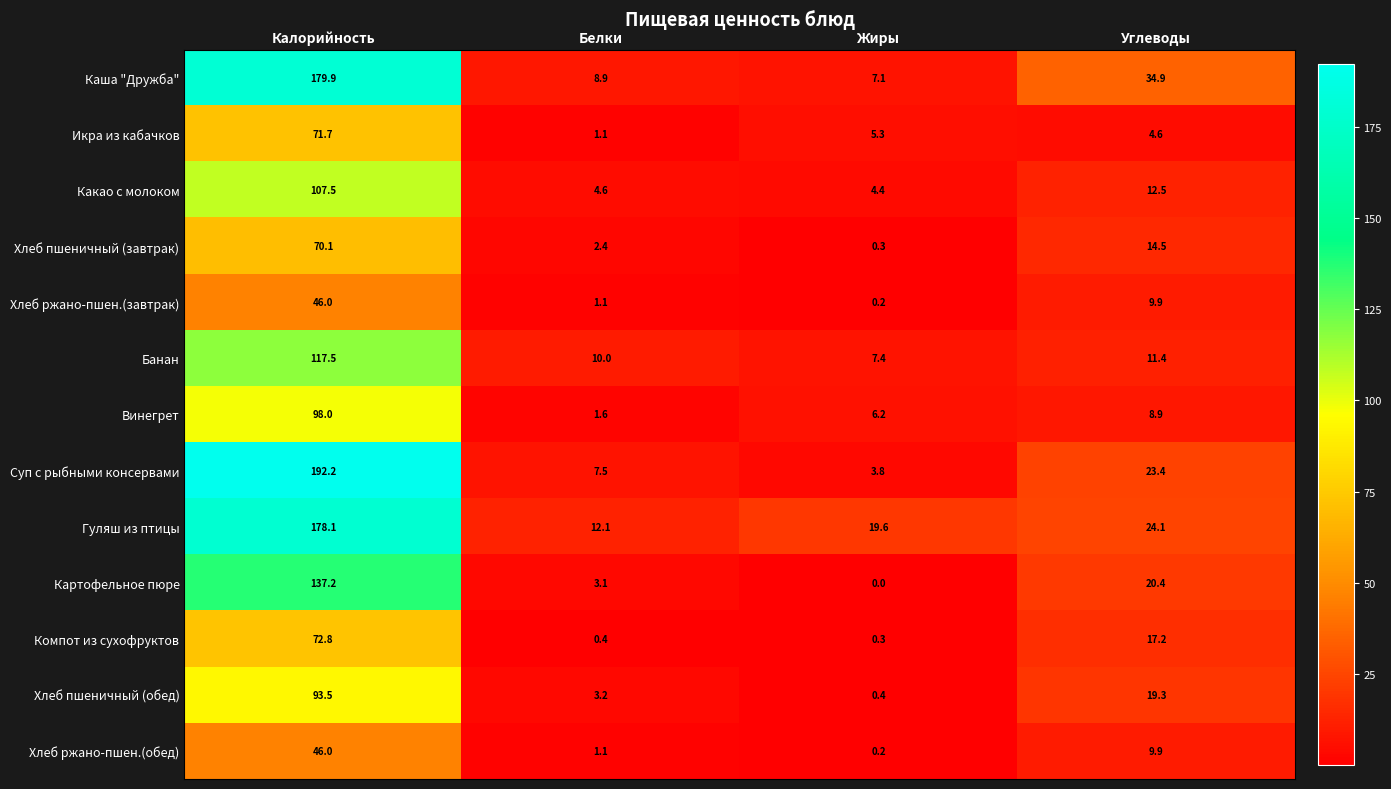

True or false: Какао с молоком has a value of 26.4 at Калорийность.

False